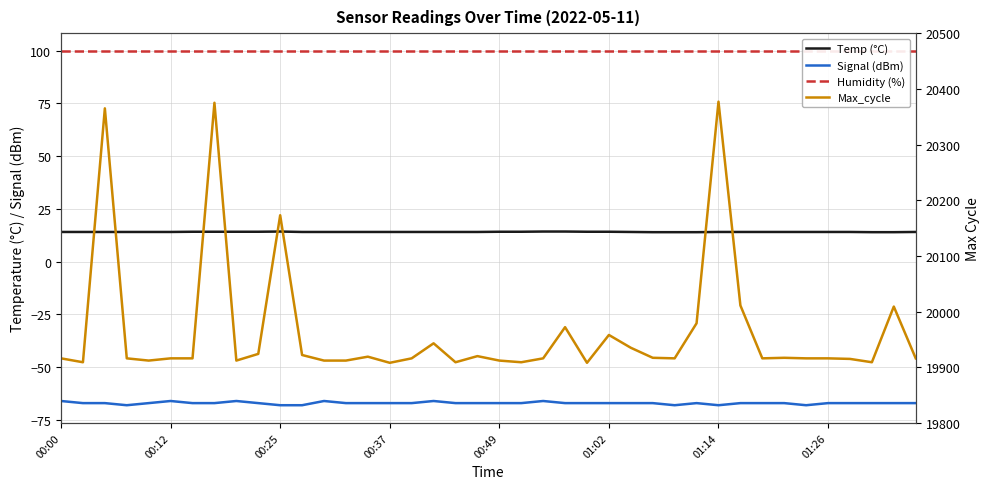

Which has a higher value, 26 or 01:14?

01:14